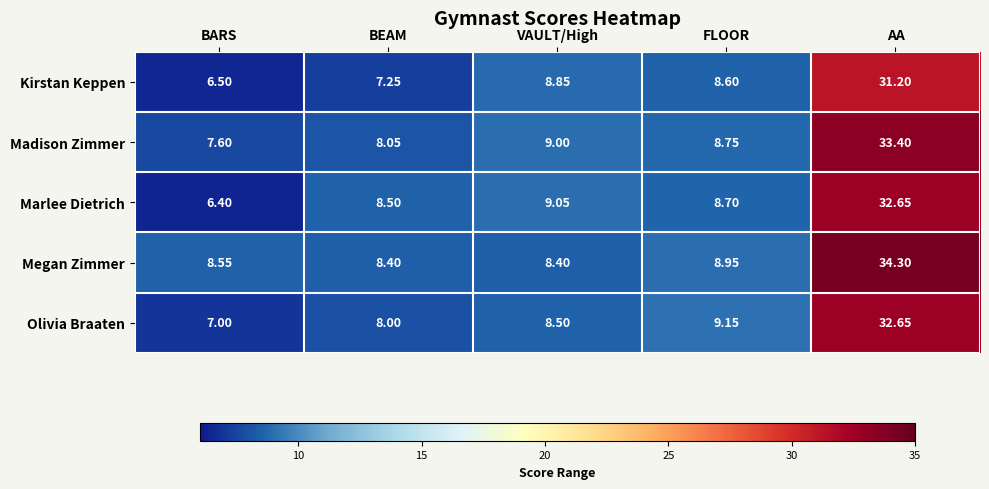

Which series has the largest total across all categories?

Megan Zimmer